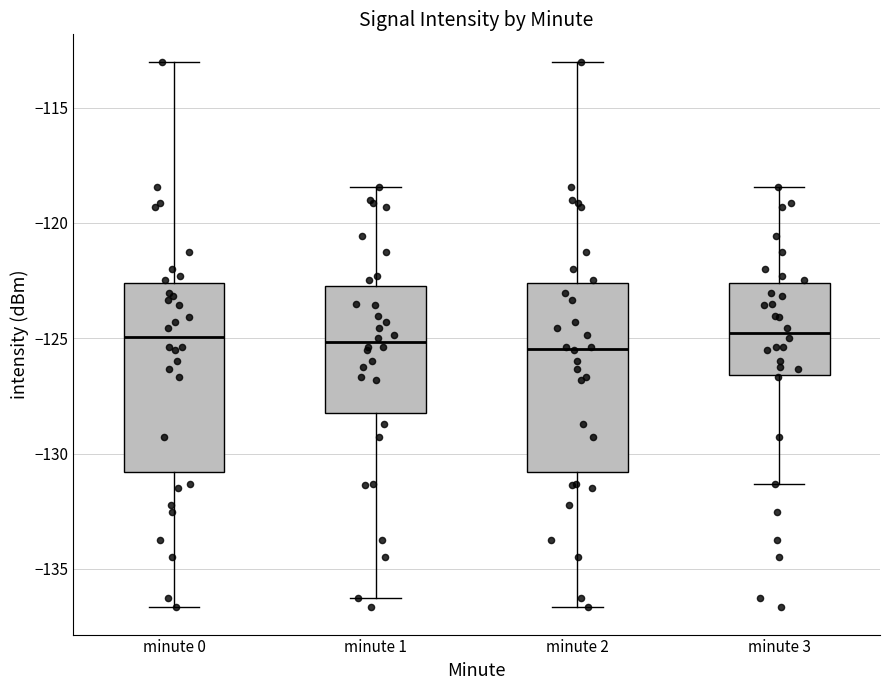

Reading left to right, transcribe this box plot: for each box, give where its median line is, the range the box spans, and where its two whiskers end, as read against the y-axis. The values are not printed on the chart, so give them approximately, as read against the axis.

minute 0: median -125.0, box -131.0 to -122.5, whiskers -136.5 to -113.0
minute 1: median -125.0, box -128.5 to -122.5, whiskers -136.5 to -118.5
minute 2: median -125.5, box -131.0 to -122.5, whiskers -136.5 to -113.0
minute 3: median -125.0, box -126.5 to -122.5, whiskers -131.5 to -118.5